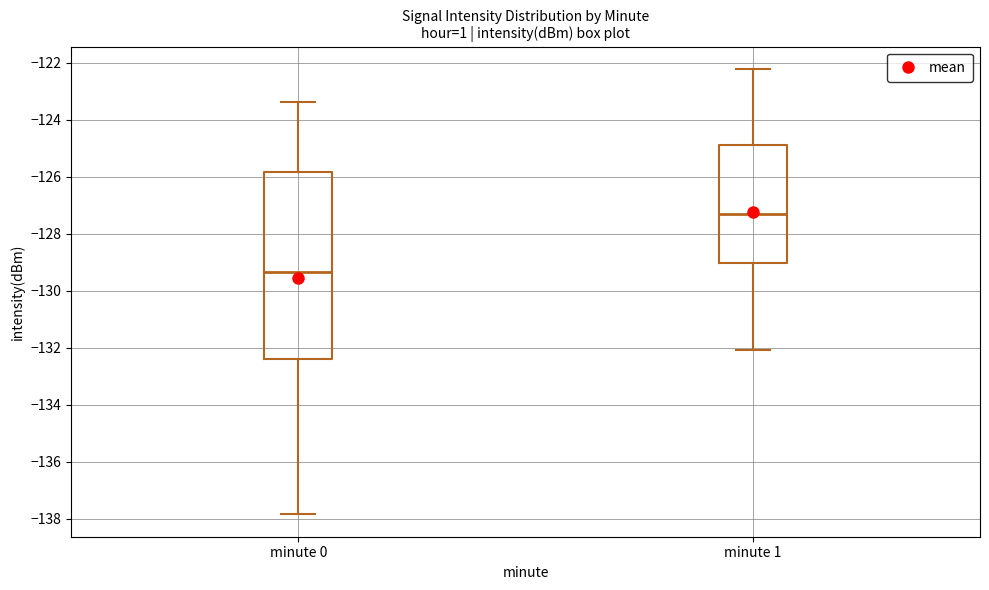

Which box's median line is the highest?

minute 1